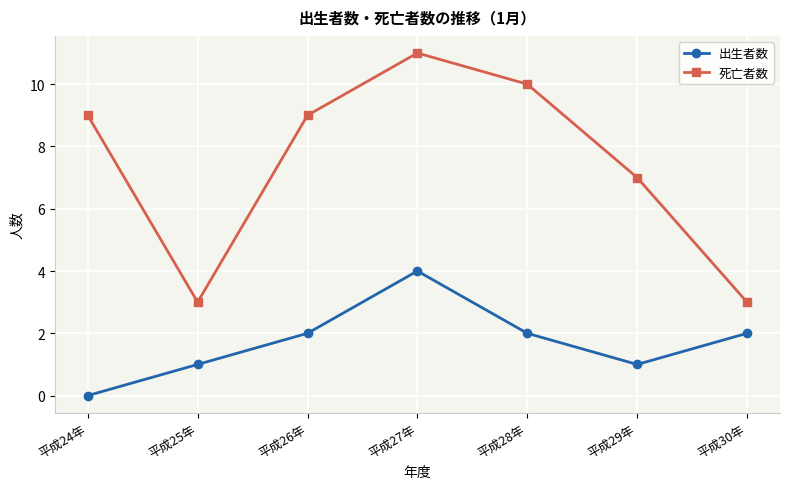

Reading left to right, extract all data points from this chart.

出生者数: 平成24年=0	平成25年=1	平成26年=2	平成27年=4	平成28年=2	平成29年=1	平成30年=2
死亡者数: 平成24年=9	平成25年=3	平成26年=9	平成27年=11	平成28年=10	平成29年=7	平成30年=3